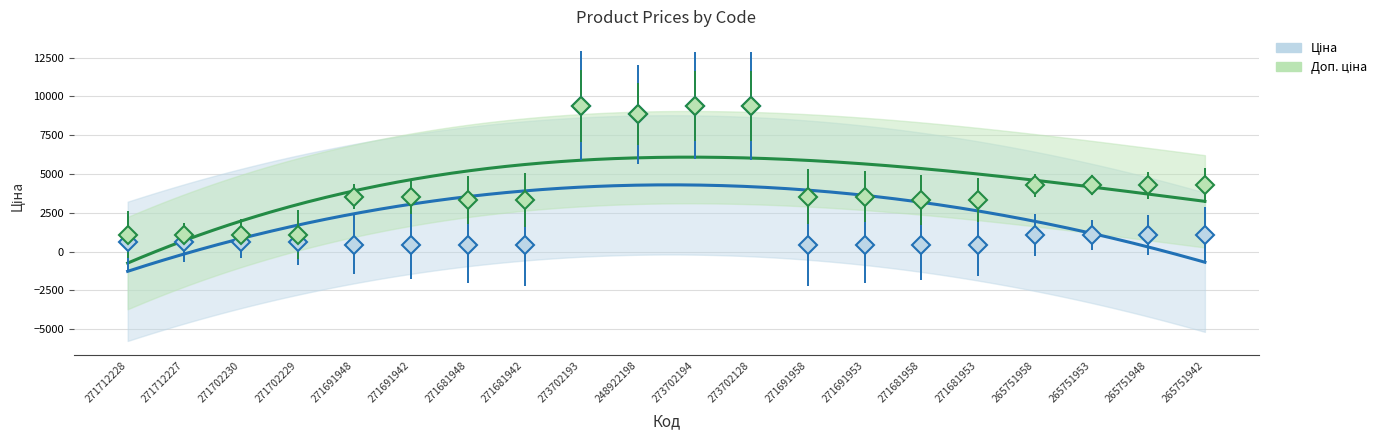

Between 271691953 and 271691948, which is larger?

271691953